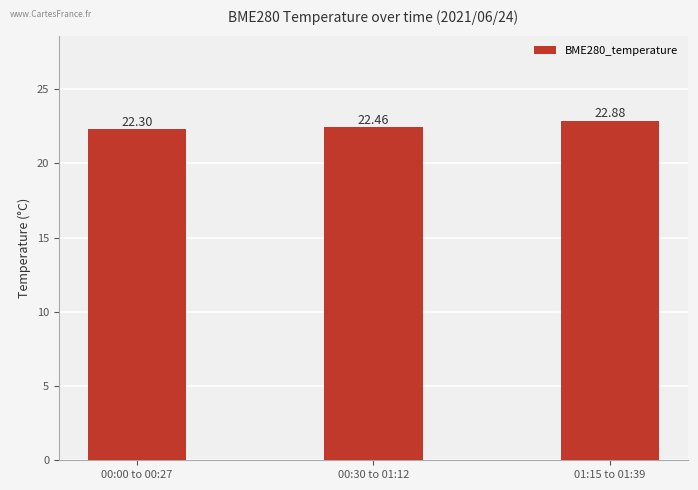

What position from the right is 01:15 to 01:39?

1